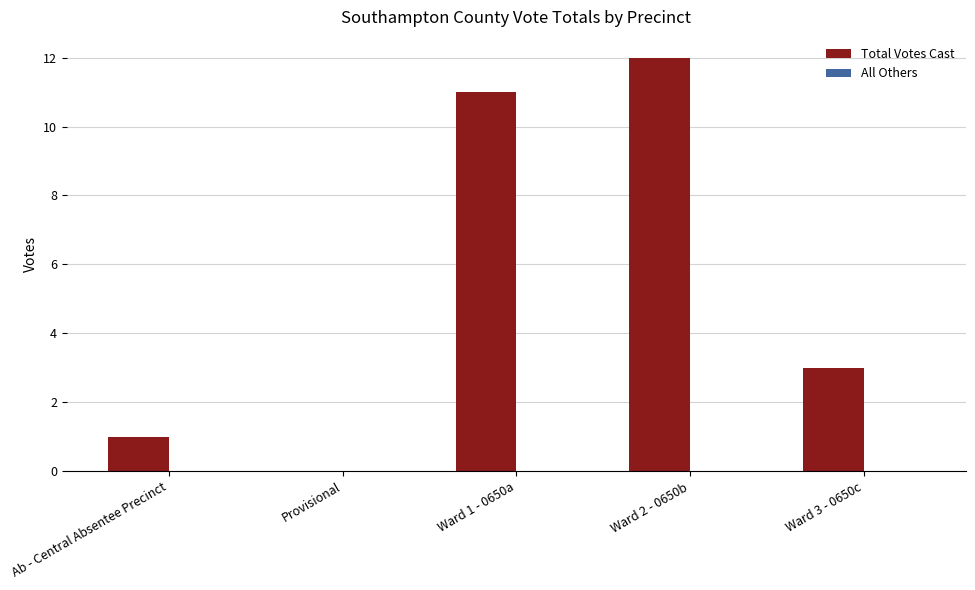

What is the sum of all values?

27